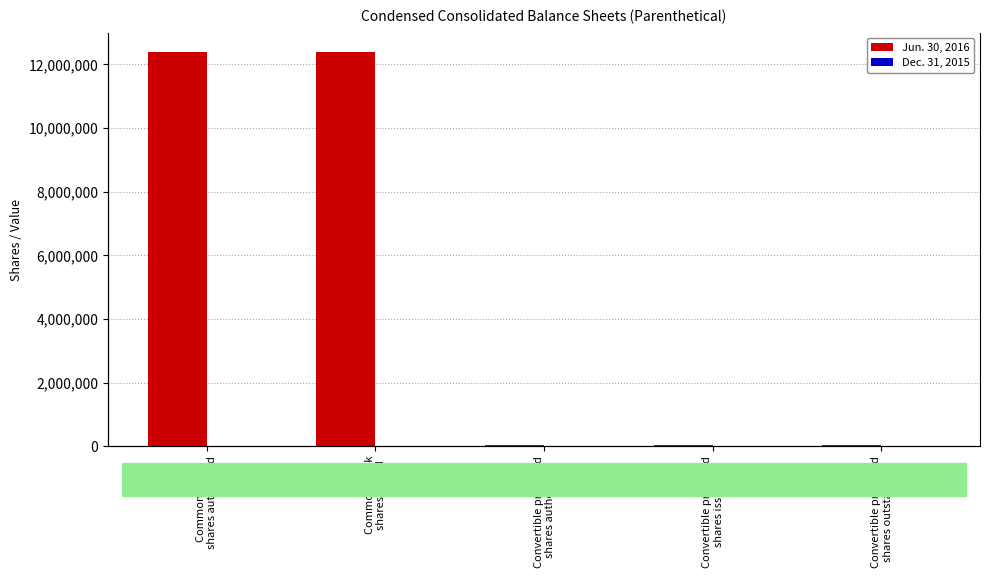

How many groups of bars are there?

5